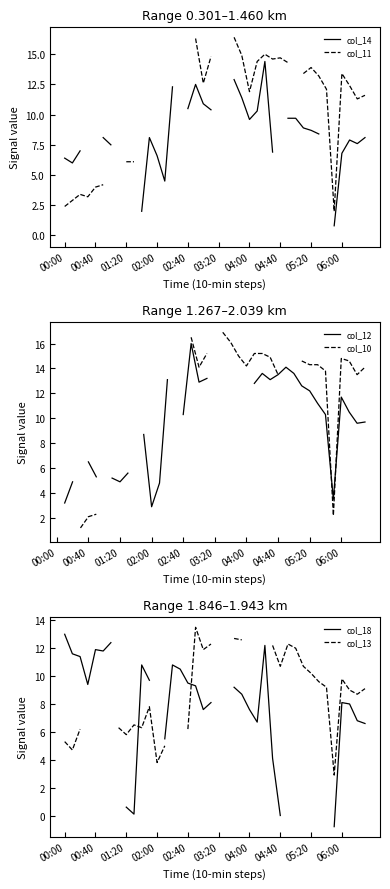

True or false: col_13 has more than 2 interior local peaks.

True